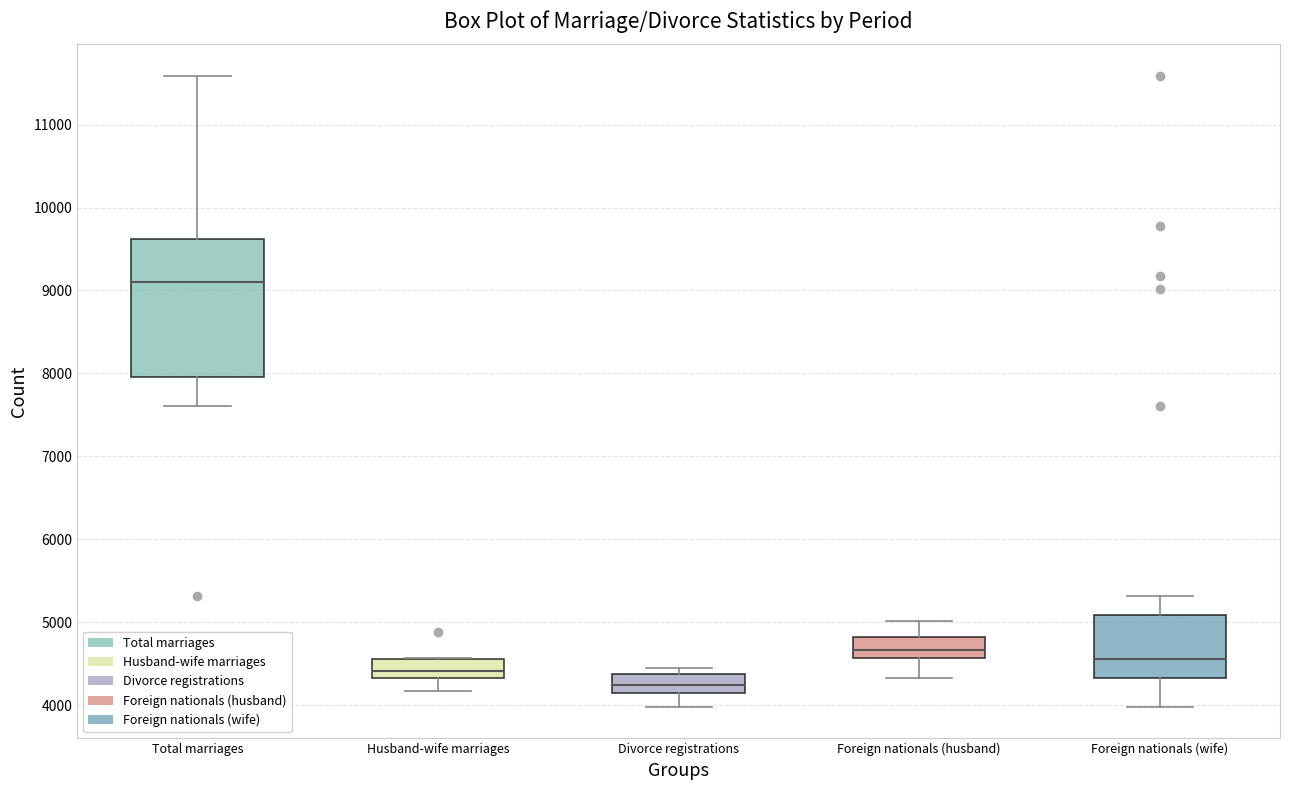

Which box is the tallest, from its lower edge to its upper edge?

Total marriages